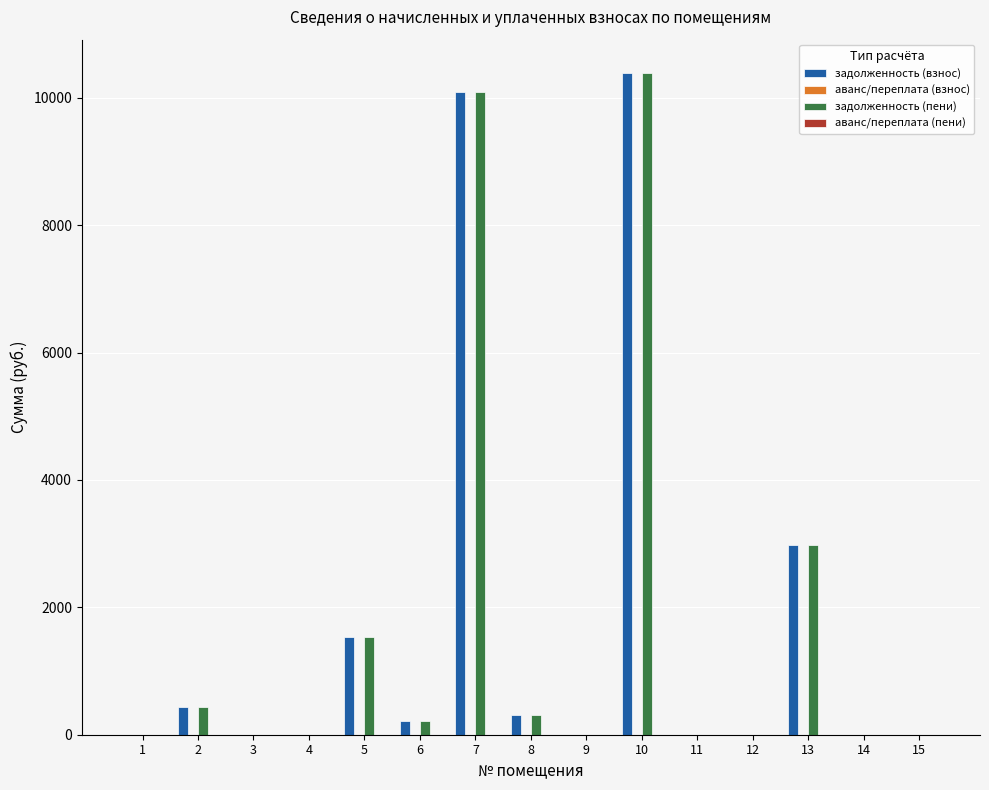

At which label is задолженность (взнос) closest to 5196?

13